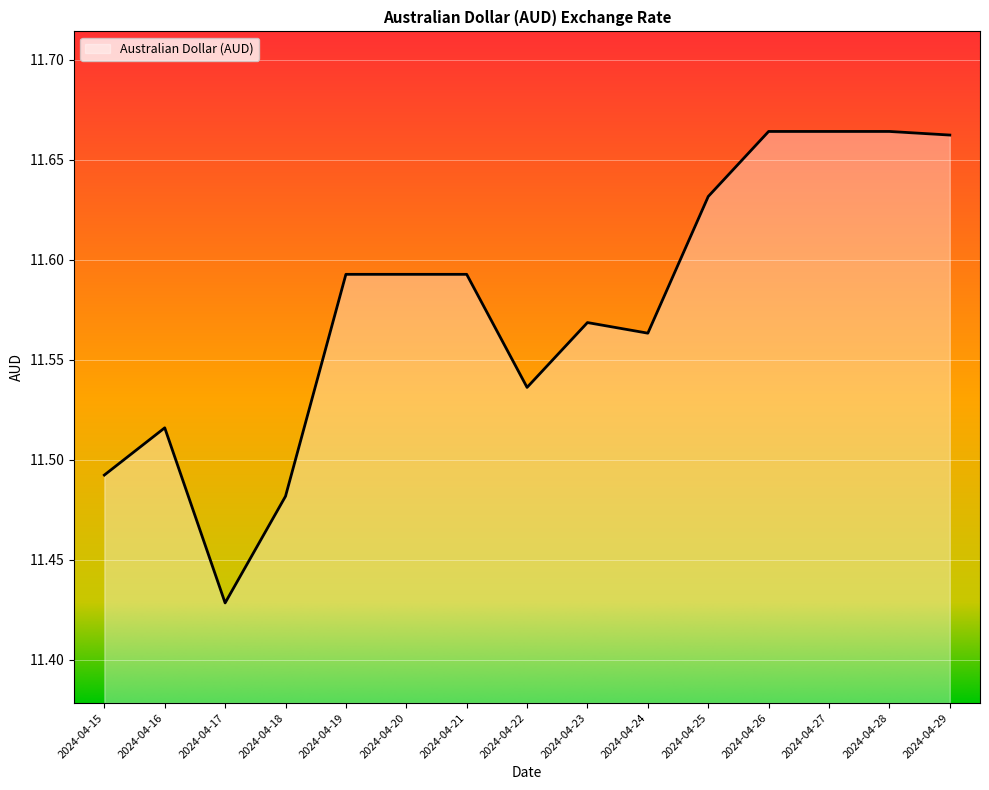

Does the chart have visible grid lines?

Yes